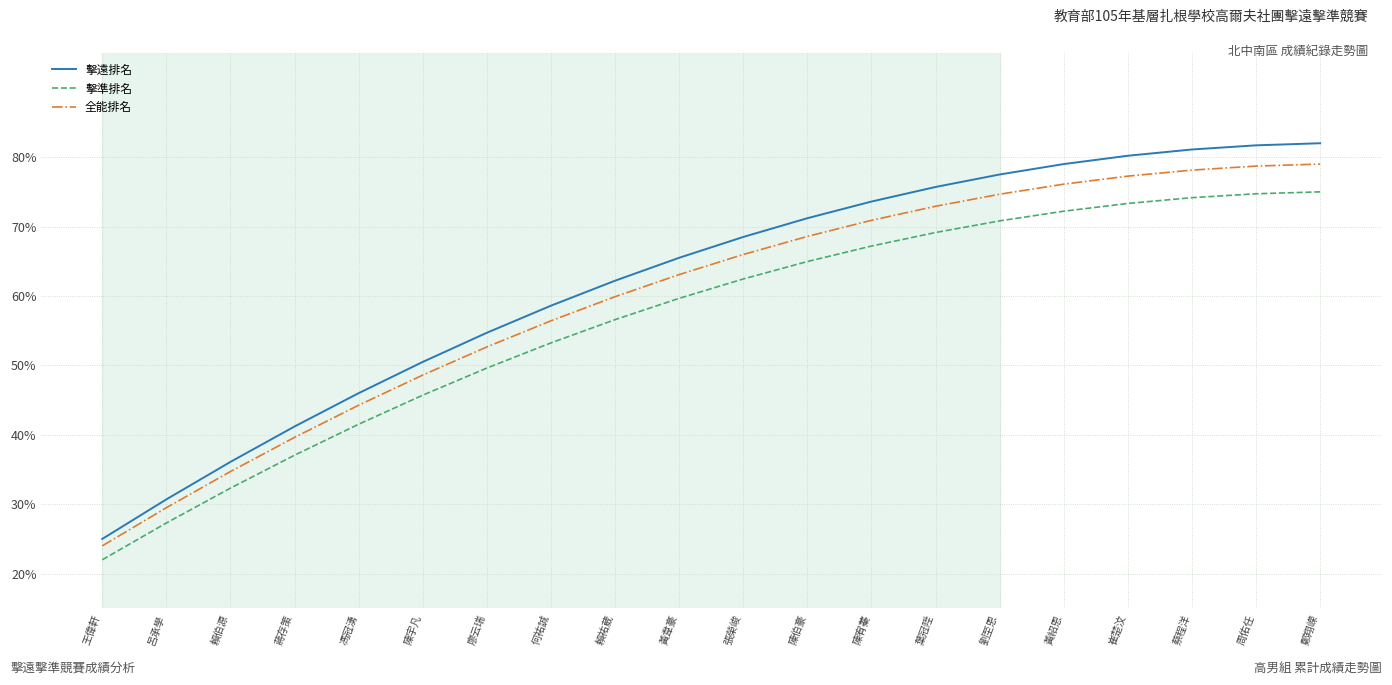

What is the maximum value shown in the chart?

82.0